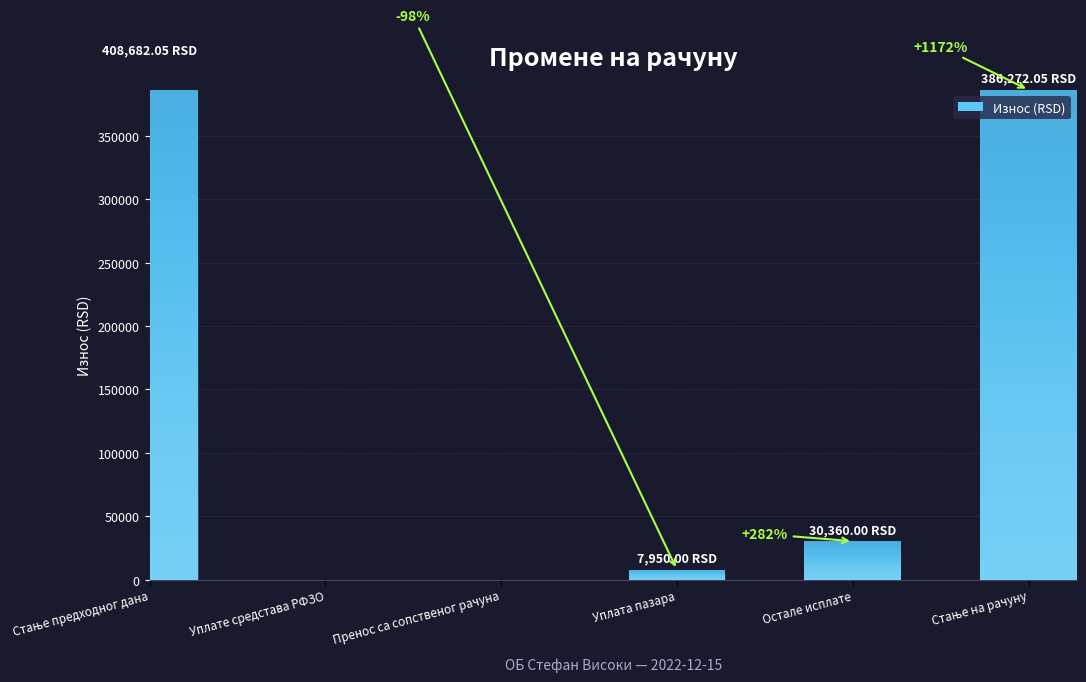

Reading left to right, transcribe all the data shown in this chart.

408682.0	0.0	0.0	7950.0	30360.0	386272.0